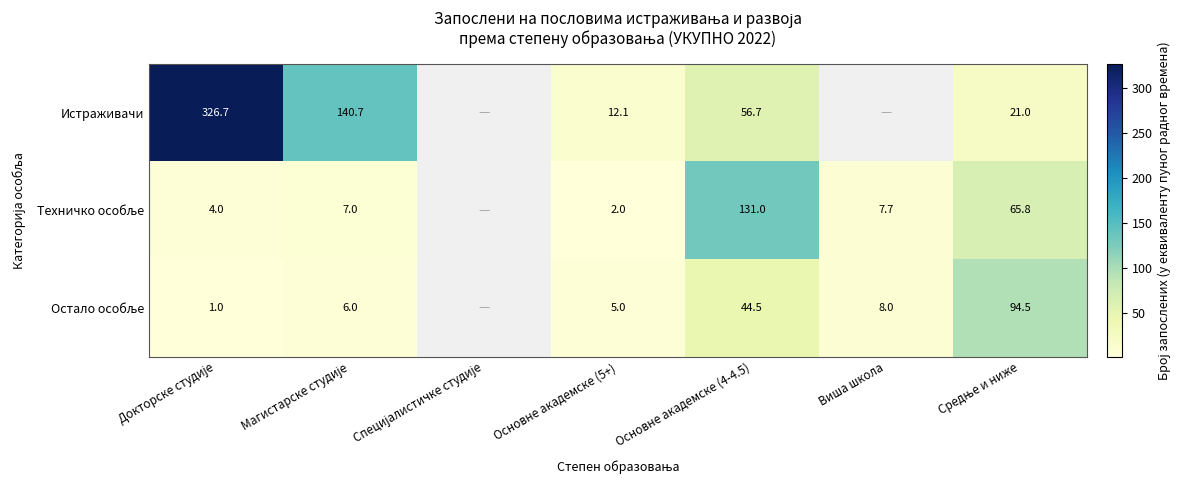

The value of Истраживачи at Основне академске (4-4.5) is 82.4. True or false?

False